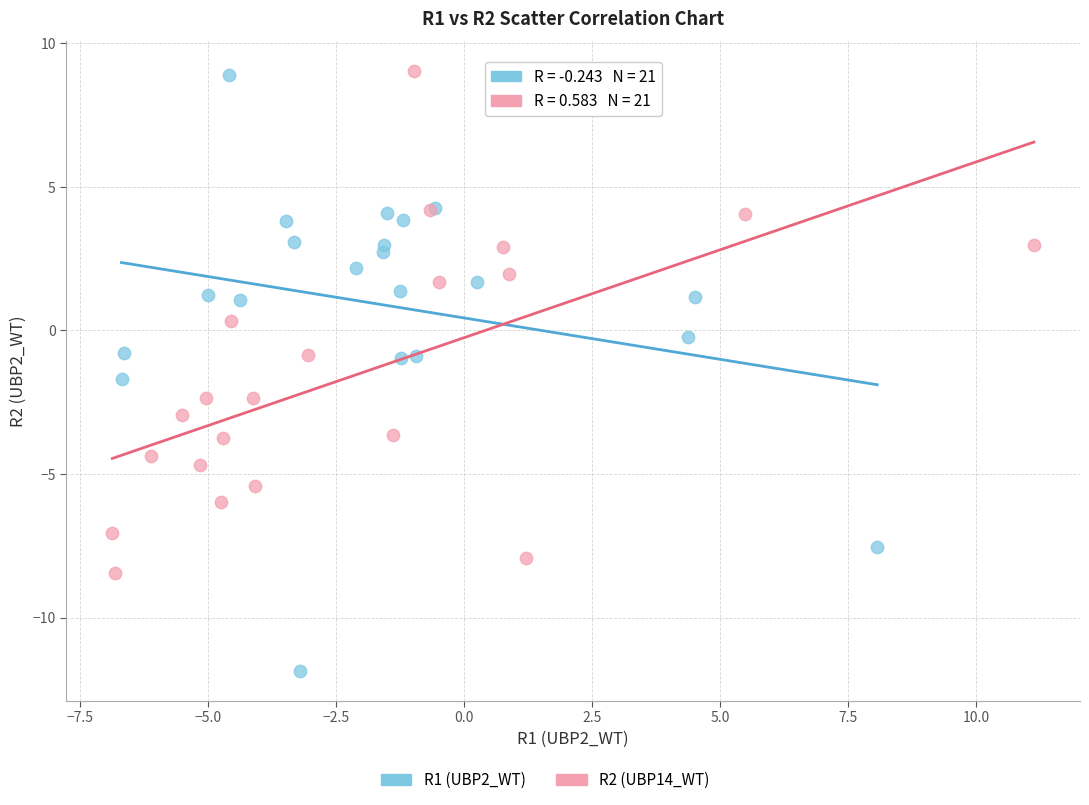

Which series contains the lowest Y value?

R1 (UBP2_WT)